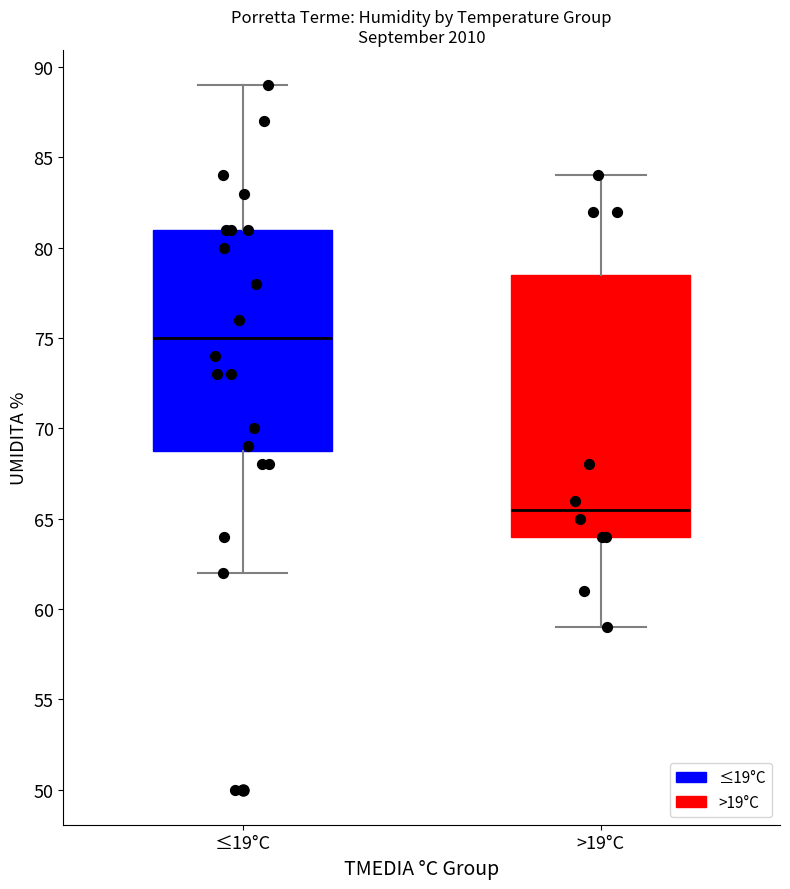

Reading left to right, transcribe this box plot: for each box, give where its median line is, the range the box spans, and where its two whiskers end, as read against the y-axis. The values are not printed on the chart, so give them approximately, as read against the axis.

≤19°C: median 75.0, box 69.0 to 81.0, whiskers 62.0 to 89.0
>19°C: median 65.5, box 64.0 to 78.5, whiskers 59.0 to 84.0